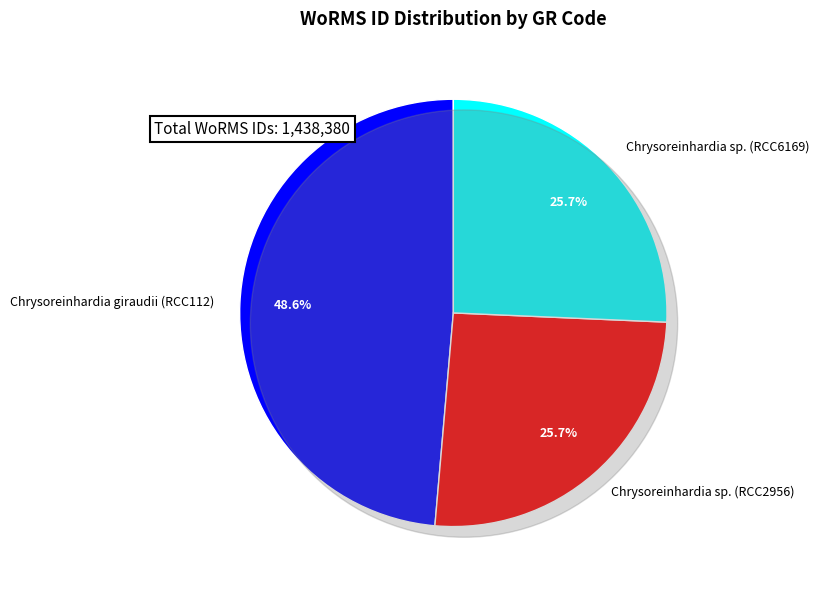

To the nearest percent, what portion does Chrysoreinhardia sp. (RCC6169) represent?

26%